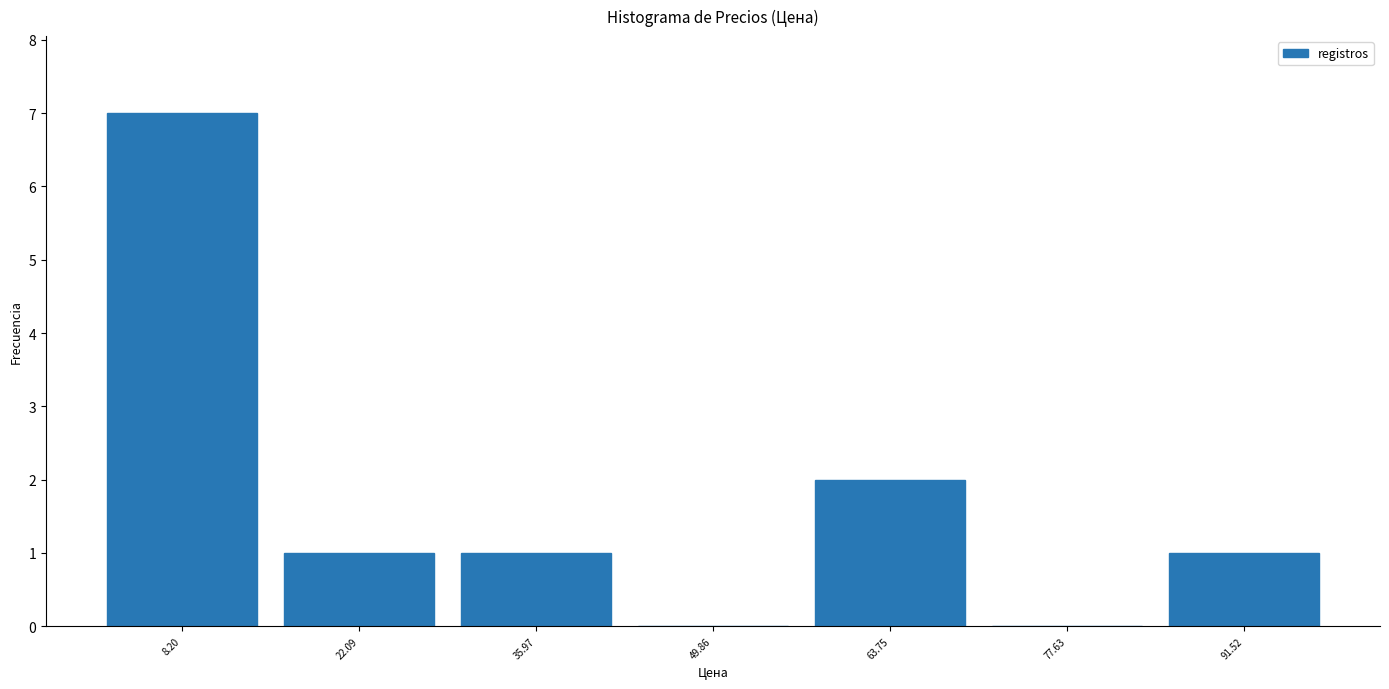

Reading left to right, list every bar in this chart as the range it spans on the x-axis followed by its height. Neither the bar edges nor the heights are printed on the chart, so give them approximately, as read against the axes.

2 to 16: 7
16 to 30: 1
30 to 42: 1
42 to 56: 0
56 to 70: 2
70 to 84: 0
84 to 98: 1